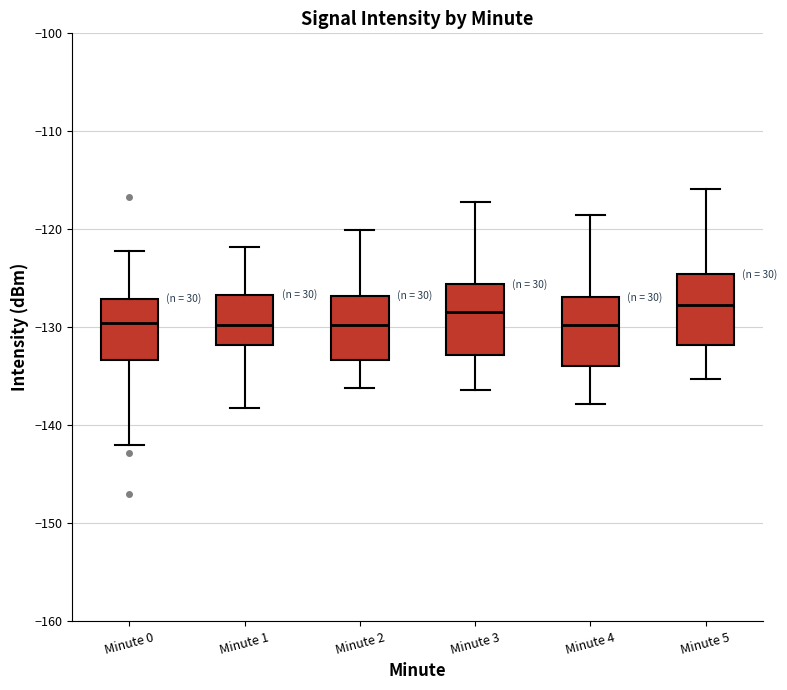

Reading left to right, transcribe this box plot: for each box, give where its median line is, the range the box spans, and where its two whiskers end, as read against the y-axis. The values are not printed on the chart, so give them approximately, as read against the axis.

Minute 0: median -130, box -133 to -127, whiskers -142 to -122
Minute 1: median -130, box -132 to -127, whiskers -138 to -122
Minute 2: median -130, box -133 to -127, whiskers -136 to -120
Minute 3: median -128, box -133 to -126, whiskers -136 to -117
Minute 4: median -130, box -134 to -127, whiskers -138 to -118
Minute 5: median -128, box -132 to -125, whiskers -135 to -116